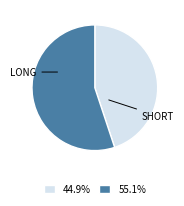

Combined, do 44.9% and 55.1% account for over 50%?

Yes